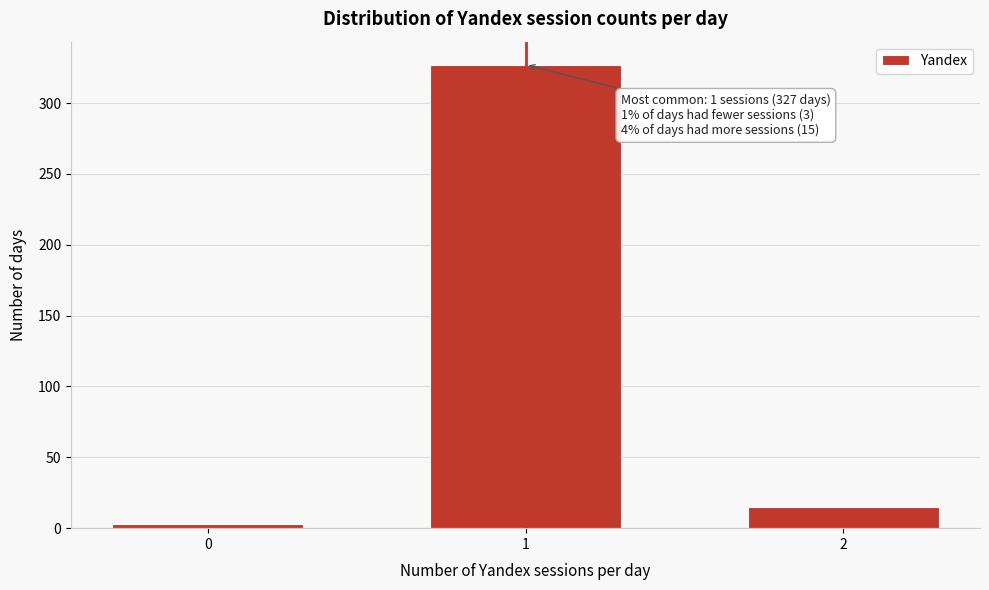

Reading left to right, list all the values displayed in this chart.

0=3	1=327	2=15